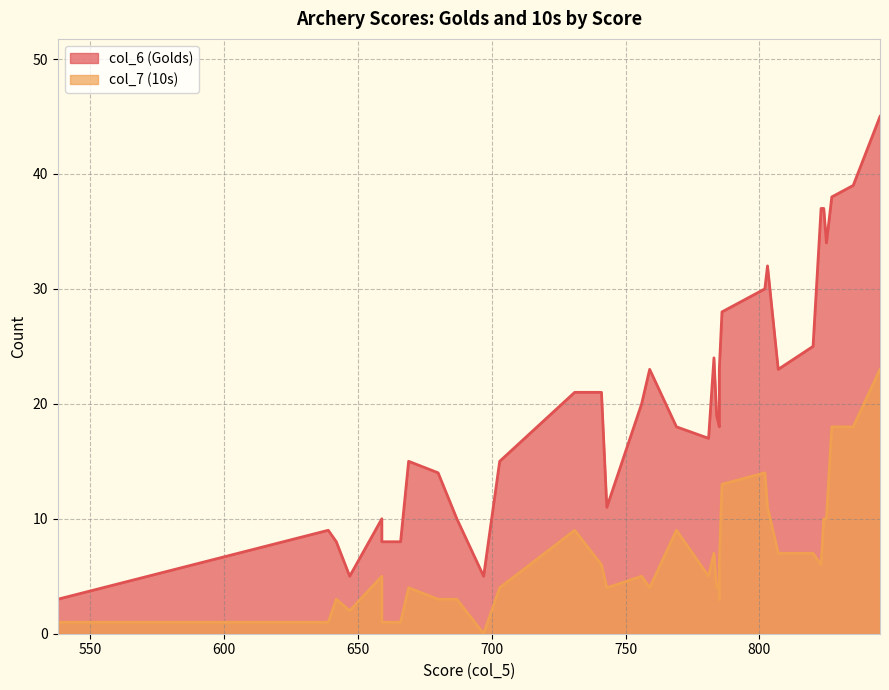

True or false: col_7 and col_6 intersect in this chart.

False